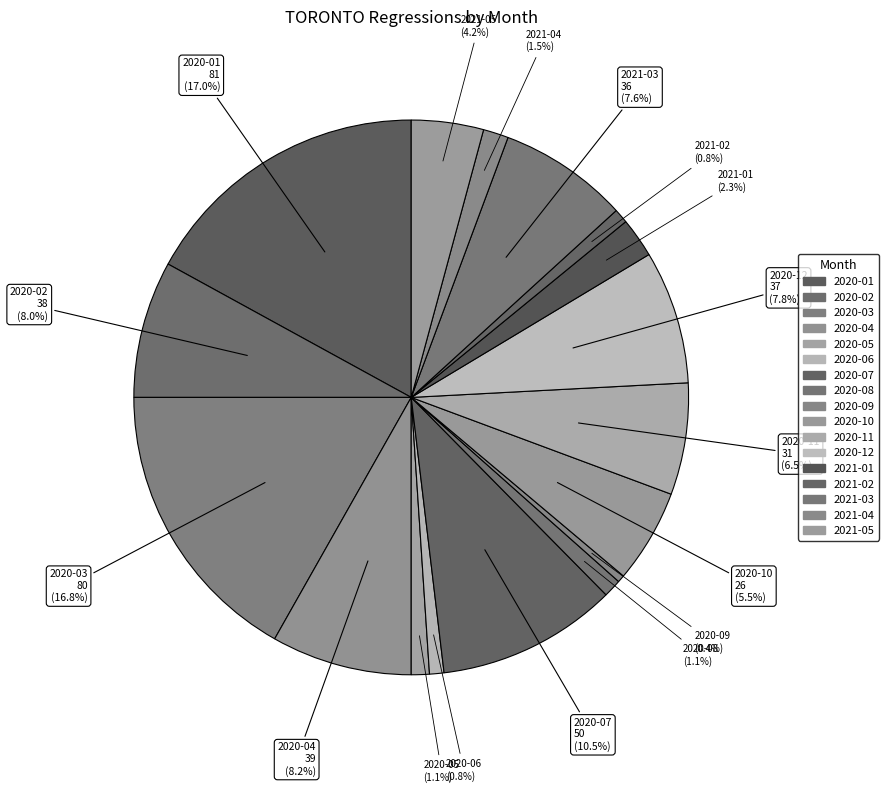

Which has a higher value, 2020-08 or 2020-01?

2020-01